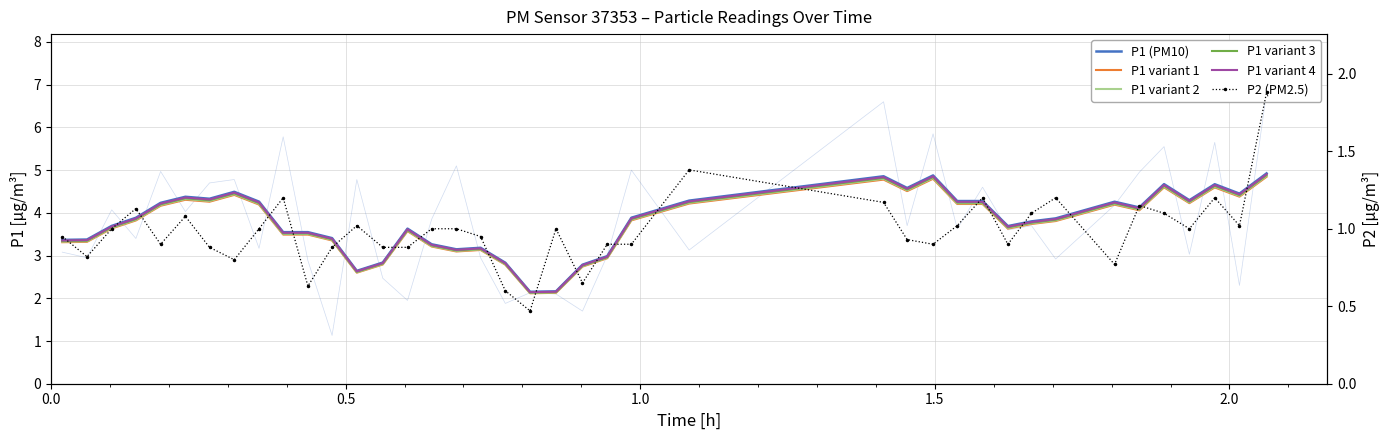

What is the value of the P1 variant 1 point at the 30th from the left?

4.2